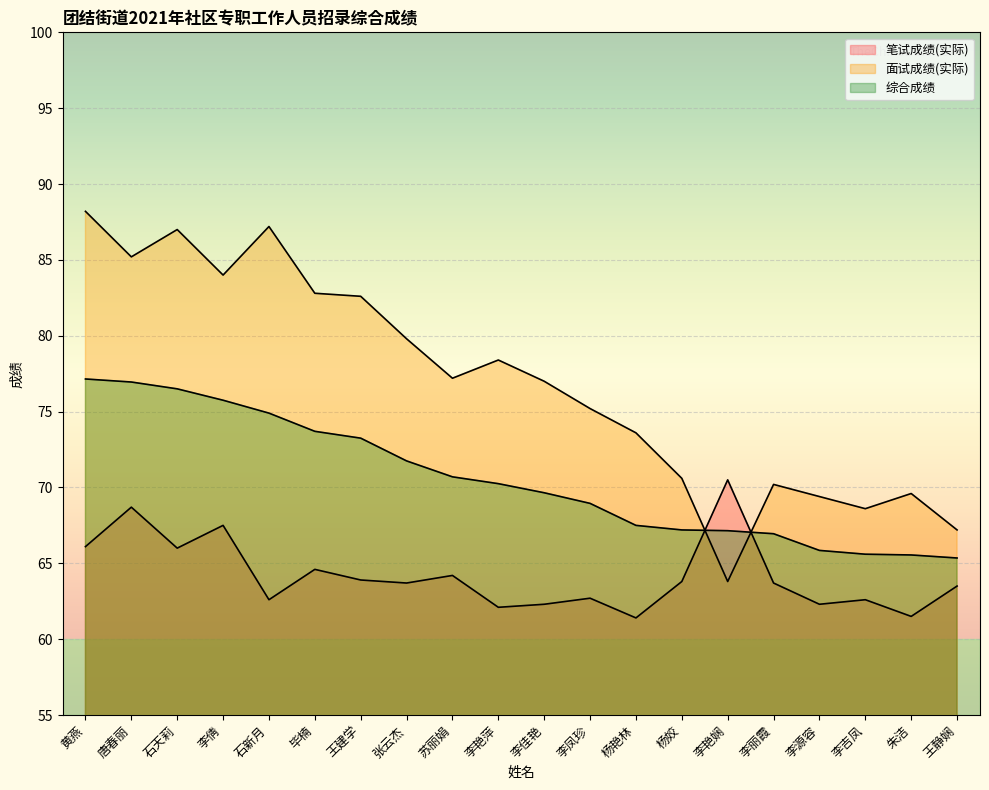

The 面试成绩(实际) series shows 41.4 at 石新月. True or false?

False